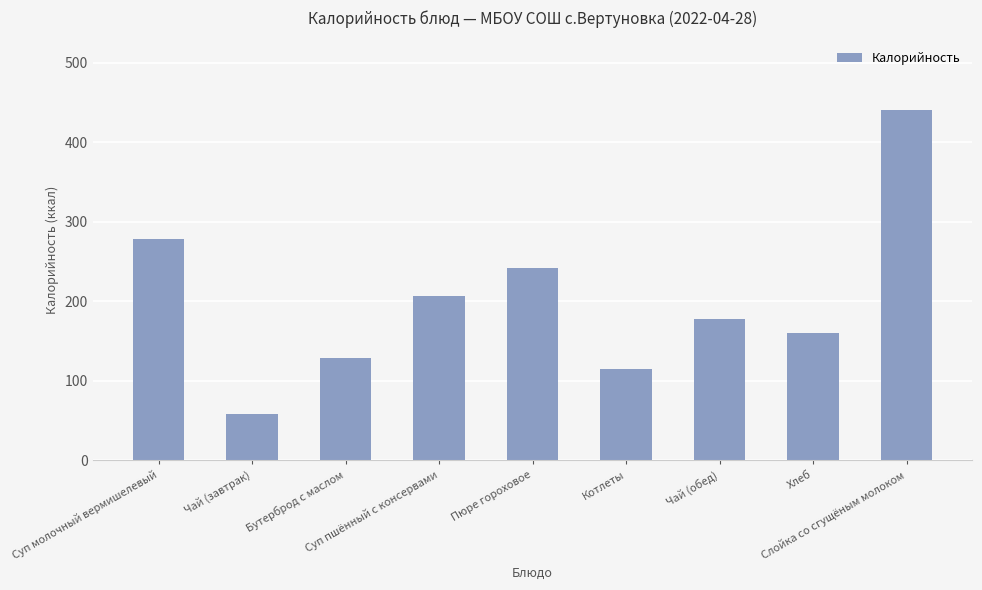

Reading right to left, transcribe all the data shown in this chart.

Слойка со сгущёным молоком=440	Хлеб=160	Чай (обед)=178	Котлеты=115	Пюре гороховое=242	Суп пшённый с консервами=207	Бутерброд с маслом=129	Чай (завтрак)=58	Суп молочный вермишелевый=278